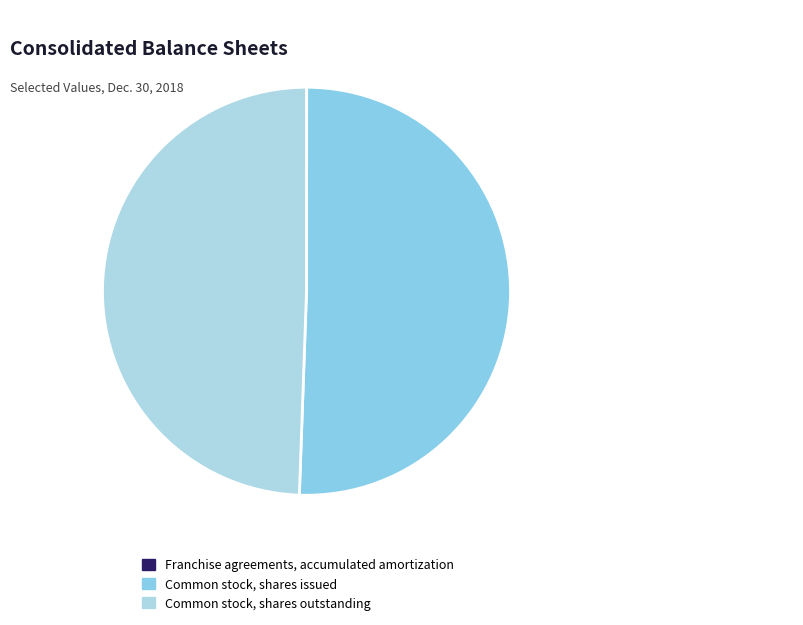

The Franchise agreements, accumulated amortization slice represents 0% of the pie. True or false?

True